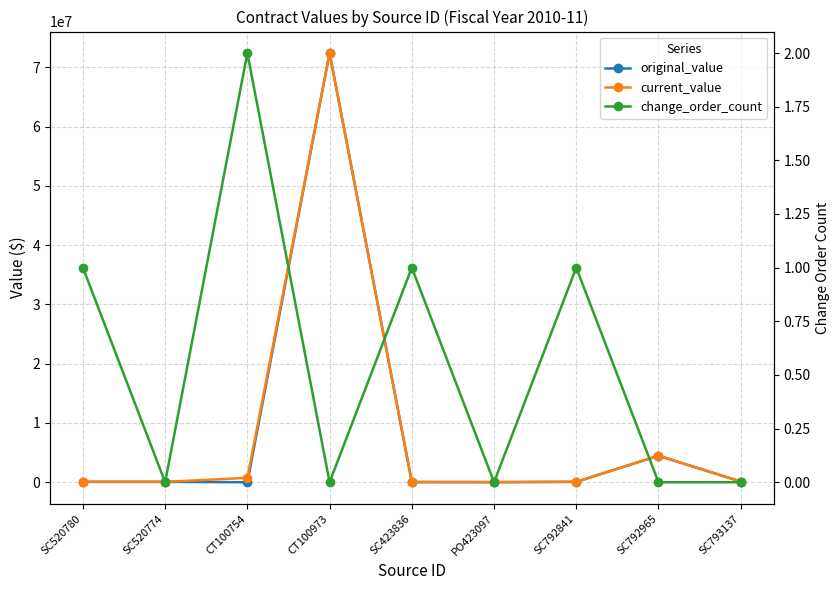

What position from the left is CT100754?

3